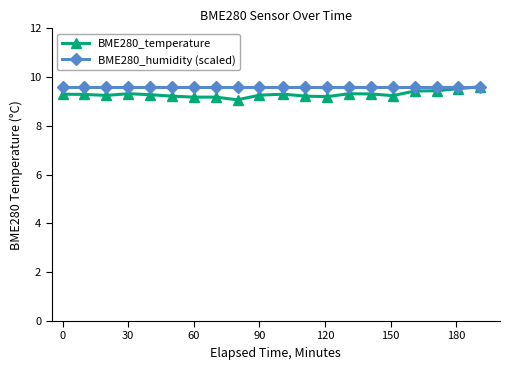

True or false: BME280_temperature has more than 0 points higher than both neighbors.

True